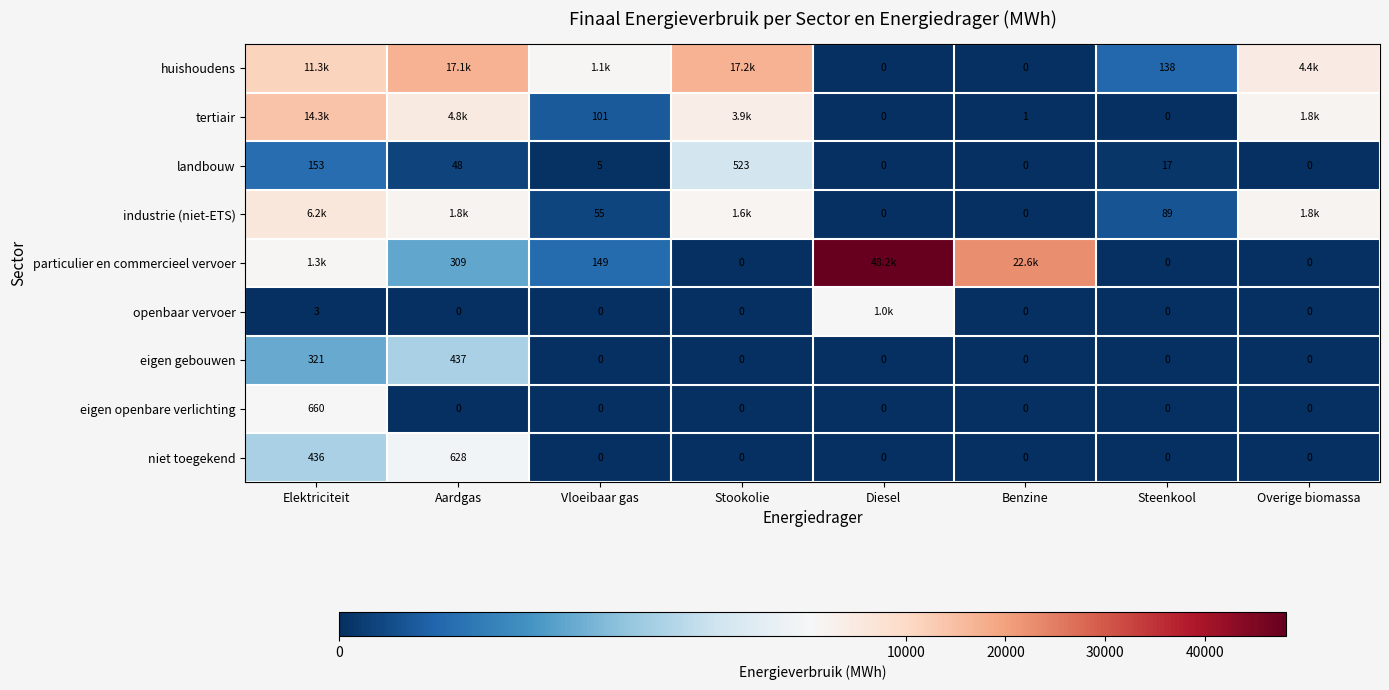

At which label does landbouw first exceed 17?

Elektriciteit